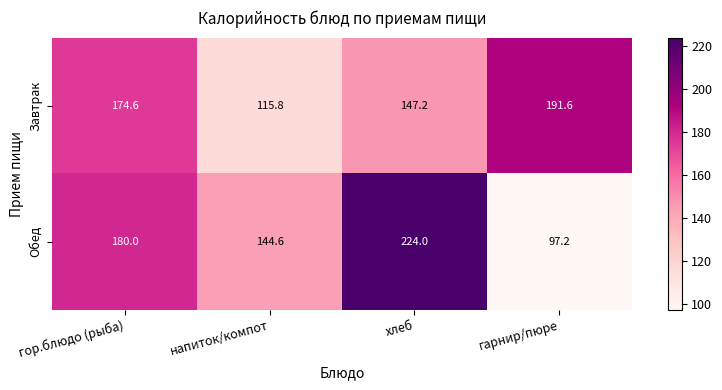

Rank the series by their average value, from lowest to highest.

Завтрак, Обед